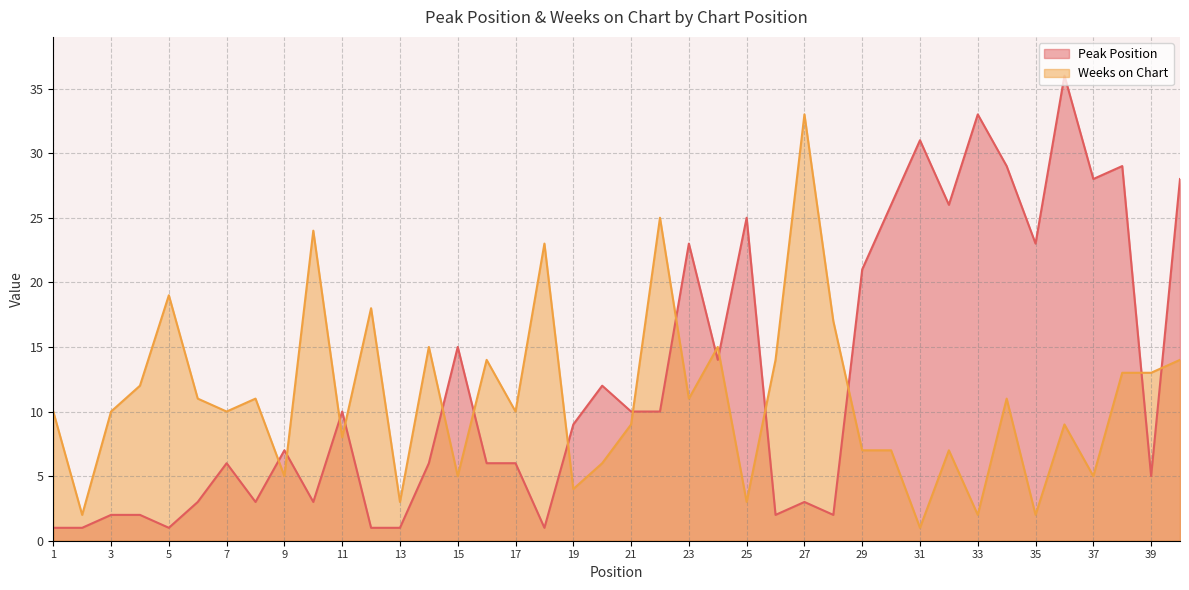

What is the maximum value shown in the chart?

36